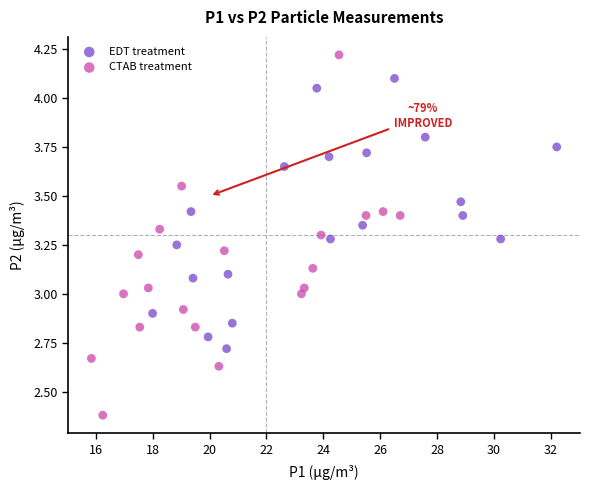

Which series has the largest Y range (max minus min)?

CTAB treatment